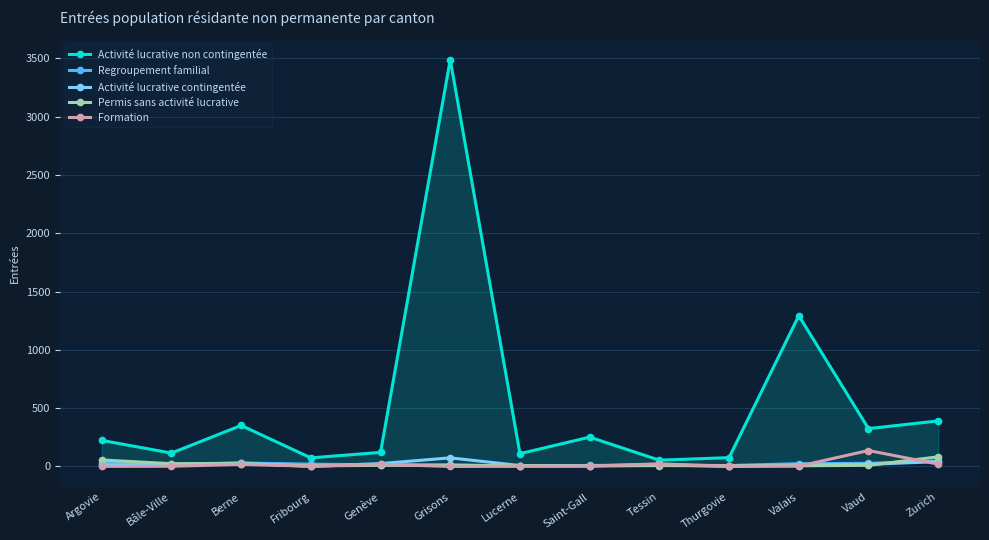

After their last crossing, which series has the higher values: Regroupement familial or Activité lucrative contingentée?

Regroupement familial